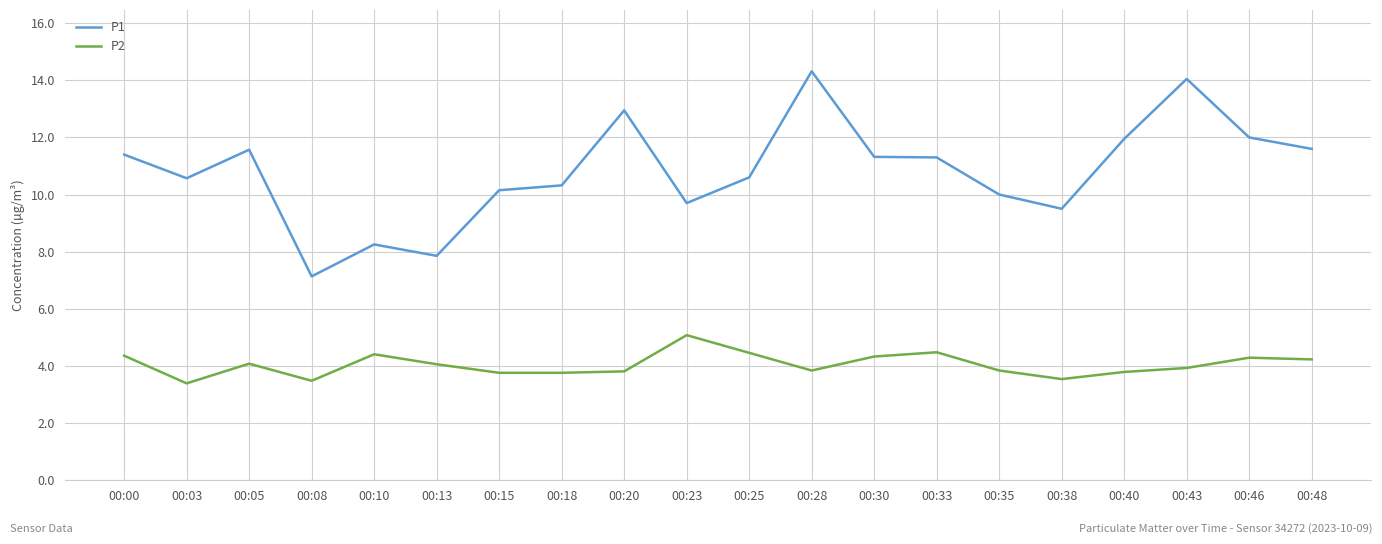

What is the maximum value shown in the chart?

14.3